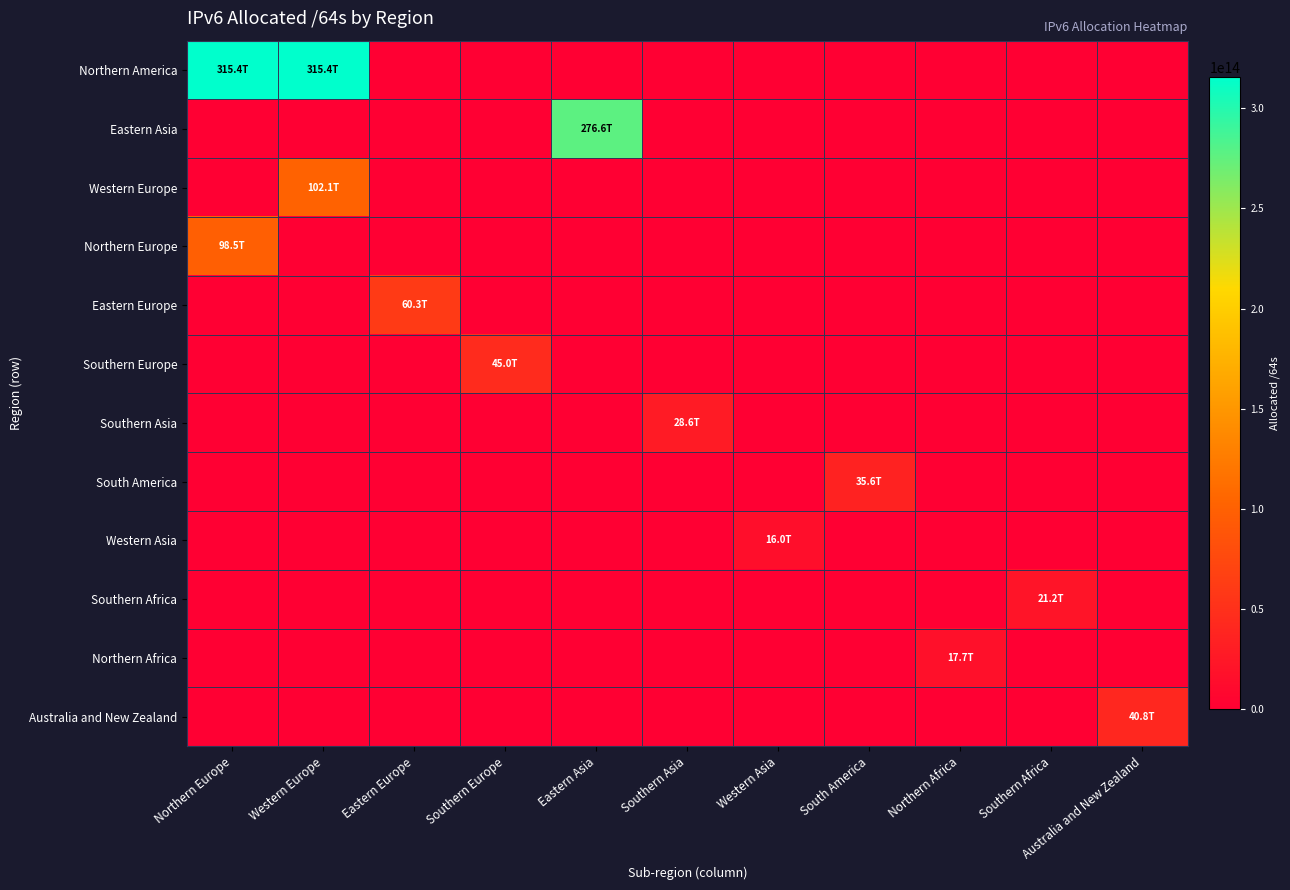

What is the maximum value shown in the chart?

315362071478272